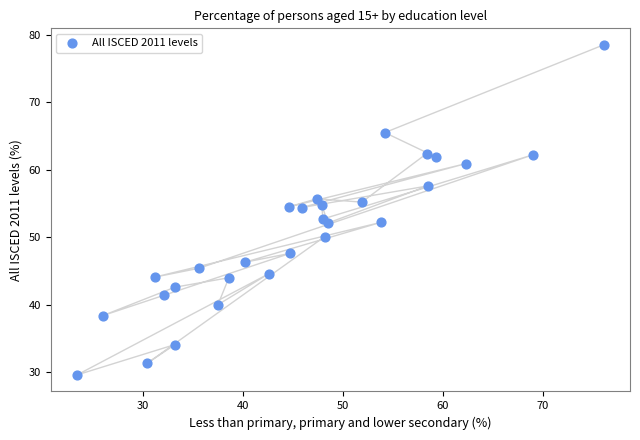

What is the range of X values (max minus min)?

52.7